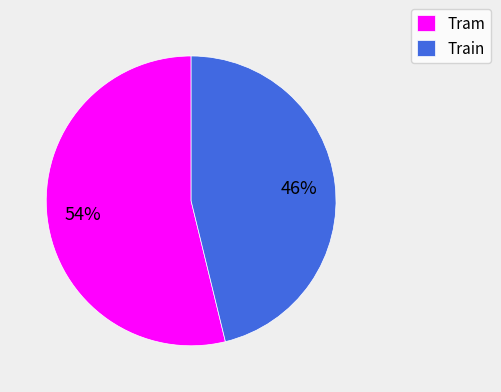

Does any single category account for the majority?

Yes